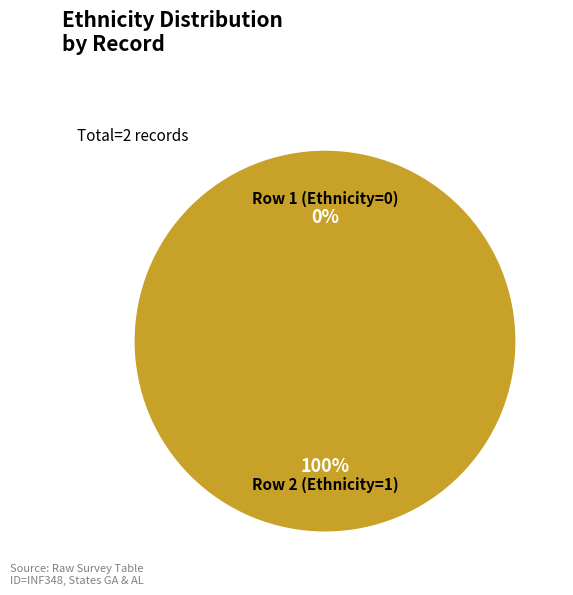

How many segments does this pie chart have?

2